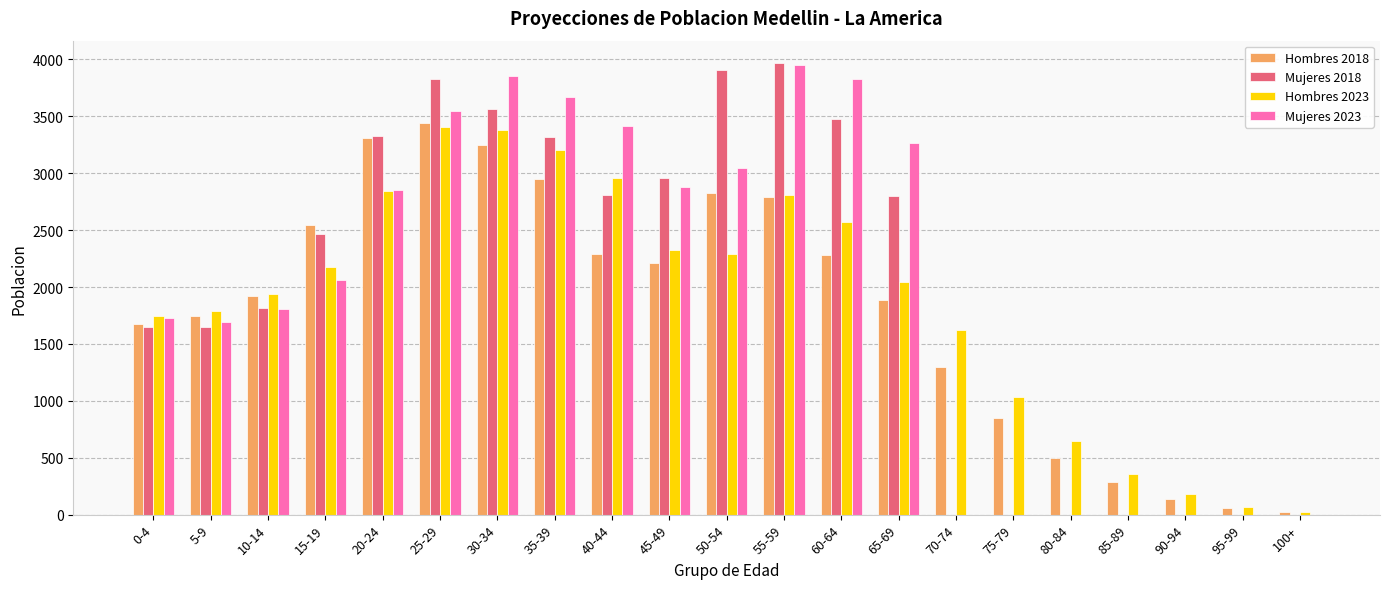

At which category is the sum across all series the highest?

25-29